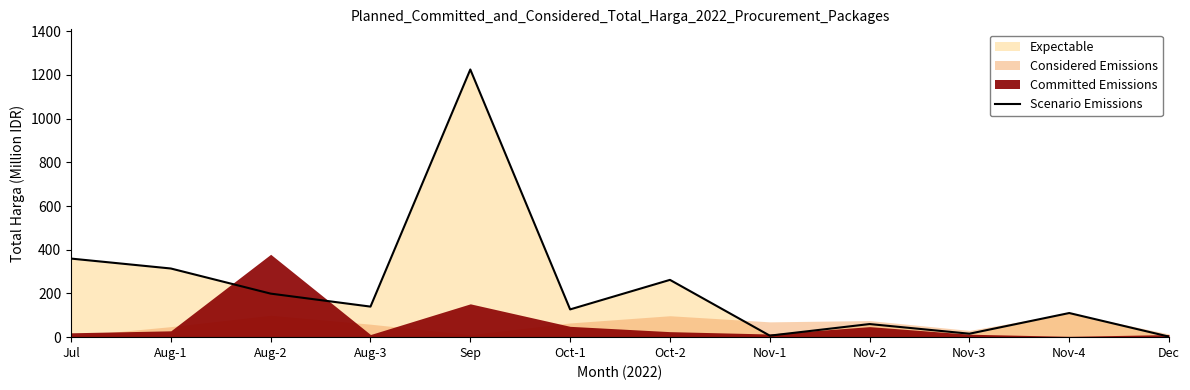

Reading left to right, transcribe all the data shown in this chart.

Jul=359.5	Aug-1=314.1	Aug-2=199.2	Aug-3=139.8	Sep=1224.7	Oct-1=127.0	Oct-2=262.1	Nov-1=6.9	Nov-2=59.9	Nov-3=15.8	Nov-4=110.4	Dec=2.4